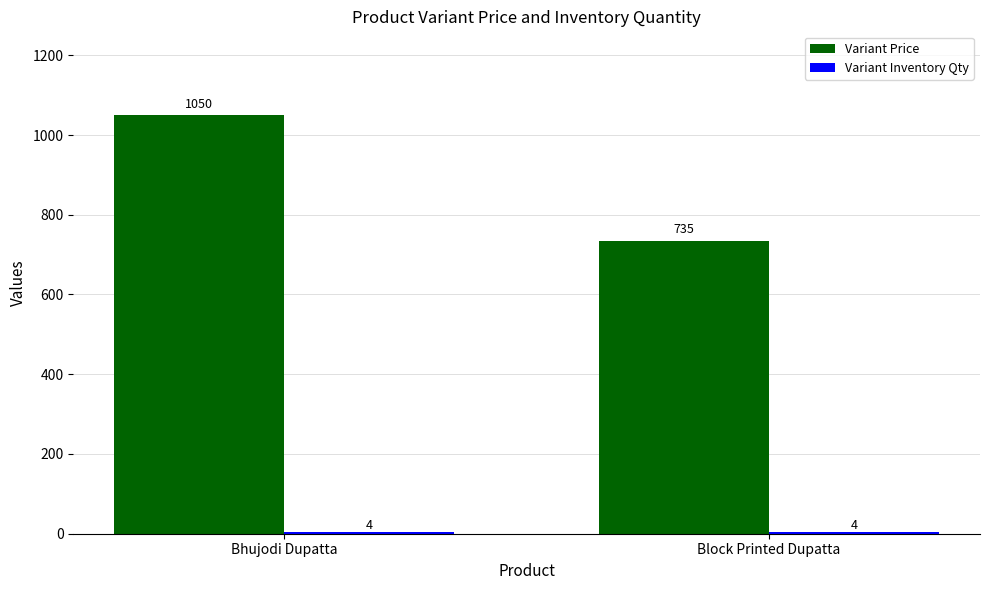

At which category is the sum across all series the highest?

Bhujodi Dupatta